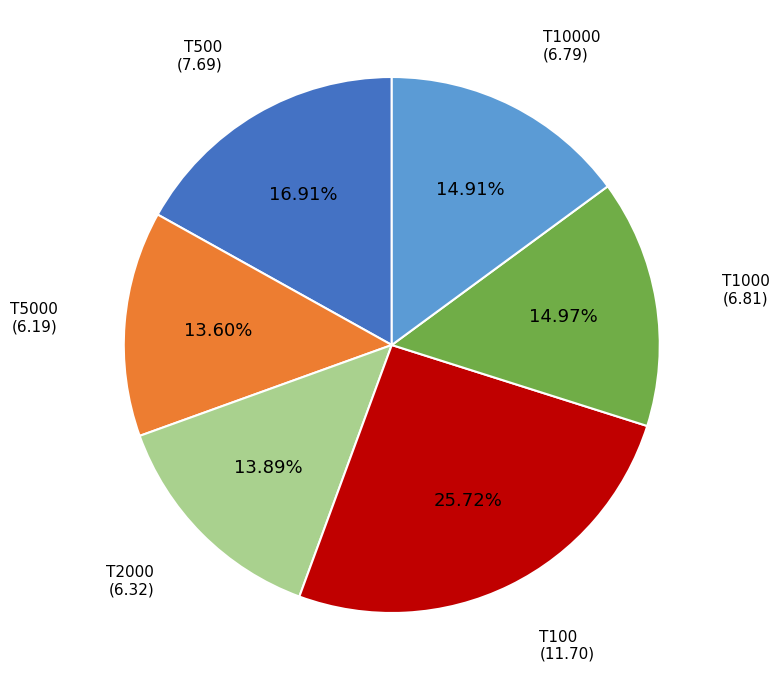

To the nearest percent, what is the combined percentage of T2000 and T1000?

29%